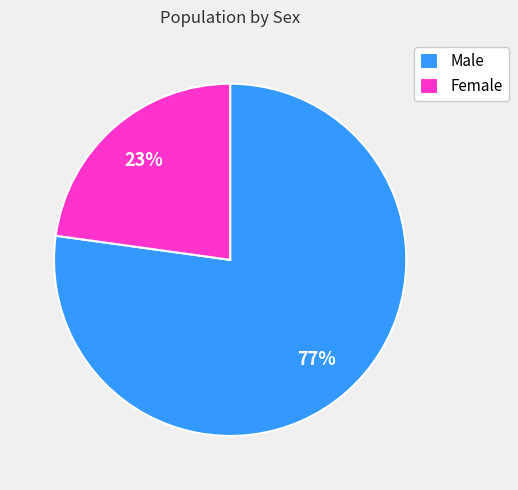

Between Male and Female, which is larger?

Male